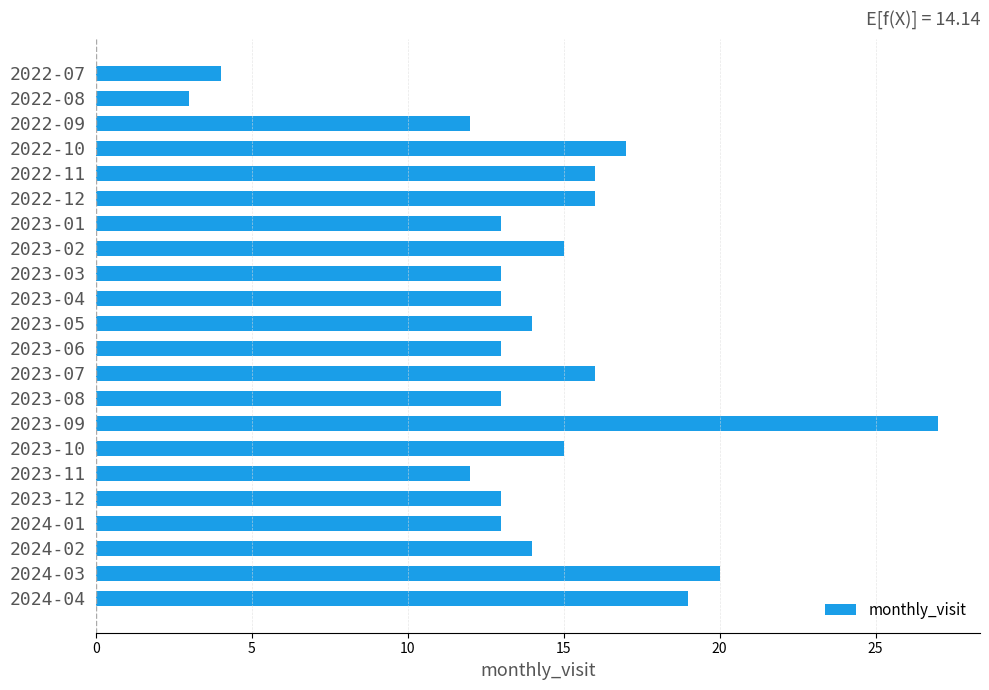

Reading top to bottom, transcribe all the data shown in this chart.

2022-07=4	2022-08=3	2022-09=12	2022-10=17	2022-11=16	2022-12=16	2023-01=13	2023-02=15	2023-03=13	2023-04=13	2023-05=14	2023-06=13	2023-07=16	2023-08=13	2023-09=27	2023-10=15	2023-11=12	2023-12=13	2024-01=13	2024-02=14	2024-03=20	2024-04=19